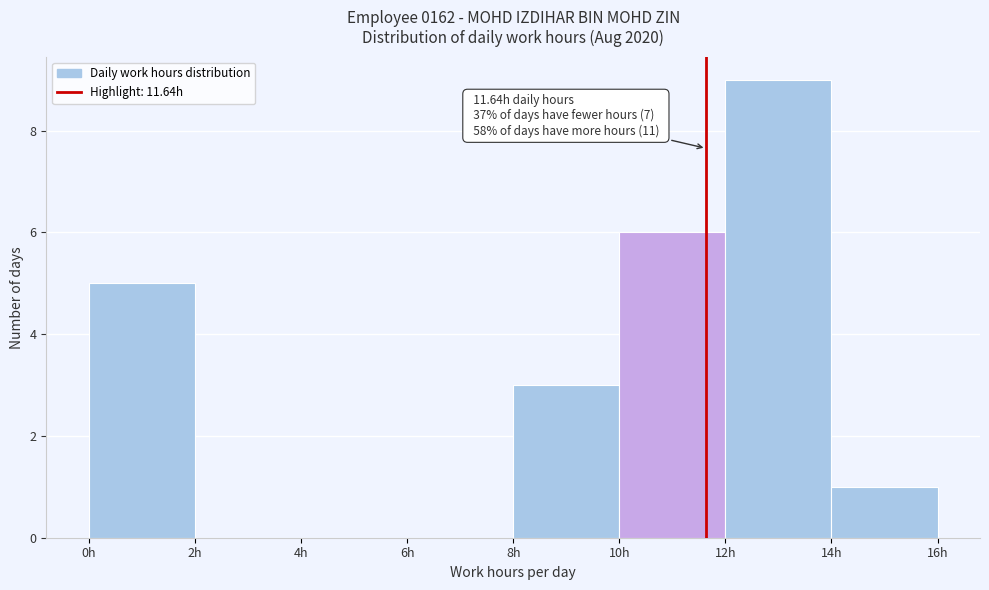

Which range on the x-axis has the tallest bar?

12 to 14